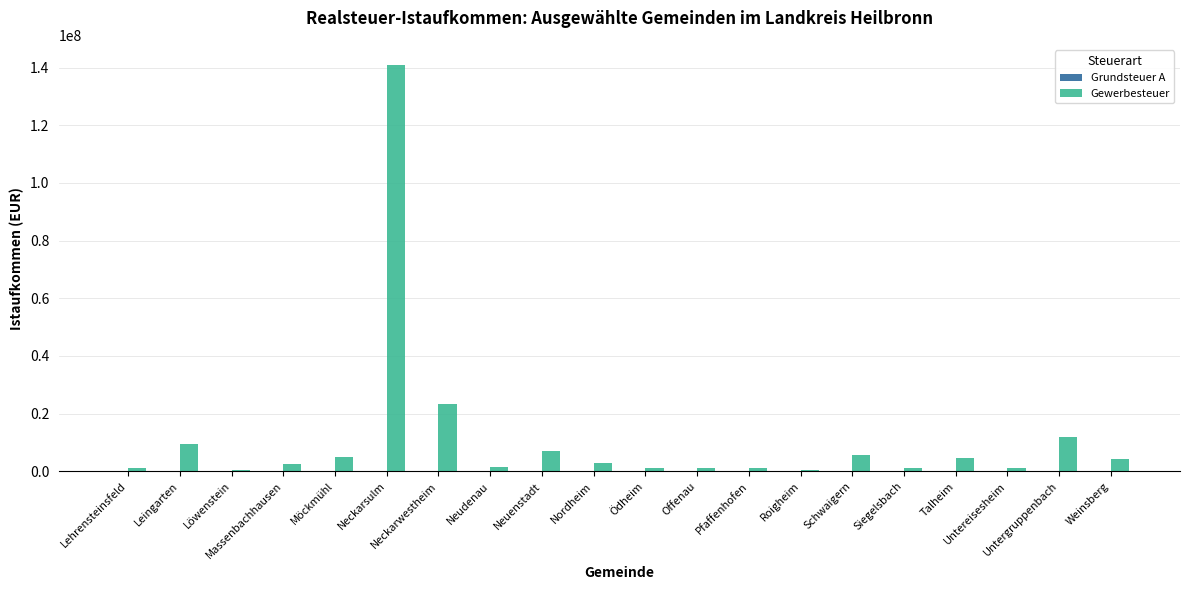

How many categories are shown in the chart?

20